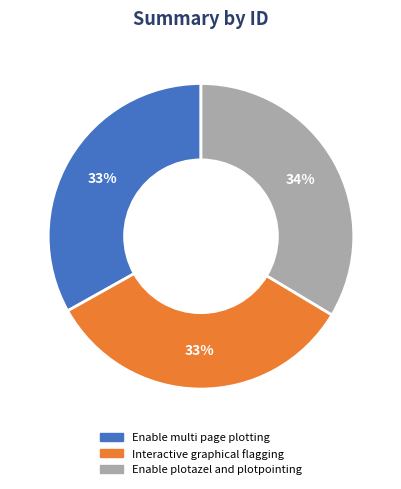

Does Interactive graphical flagging represent more than half of the total?

No